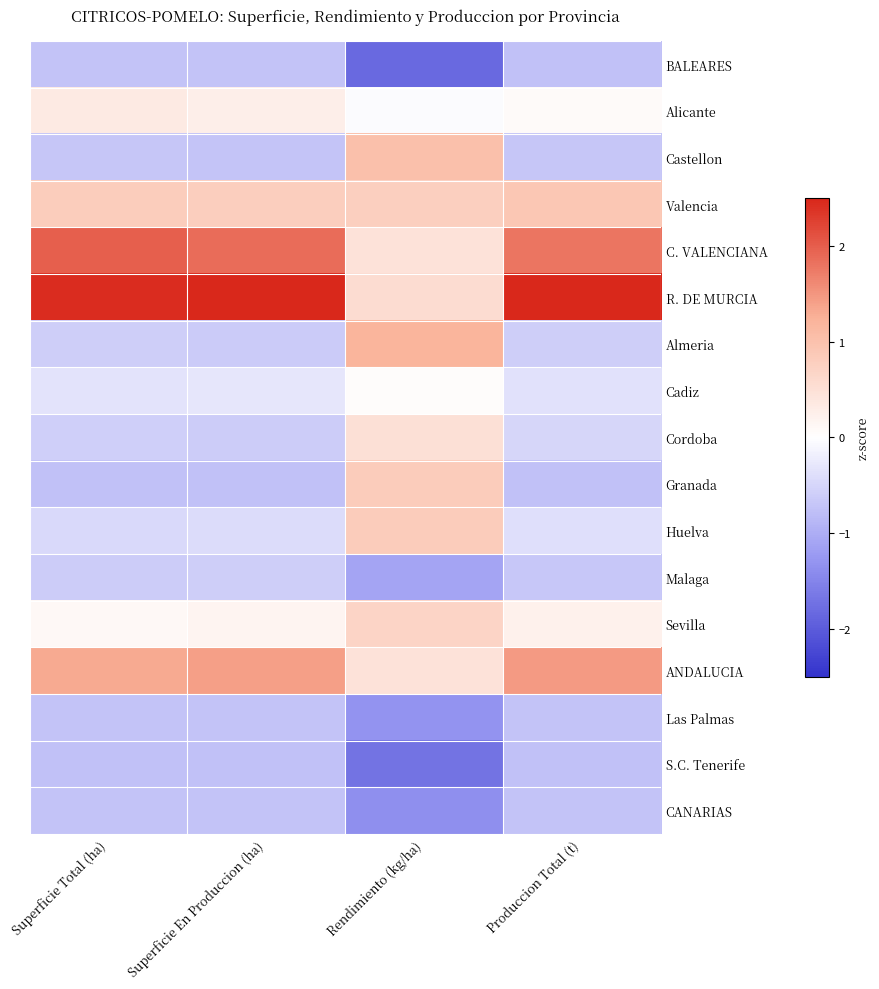

Which series has the largest total across all categories?

R. DE MURCIA